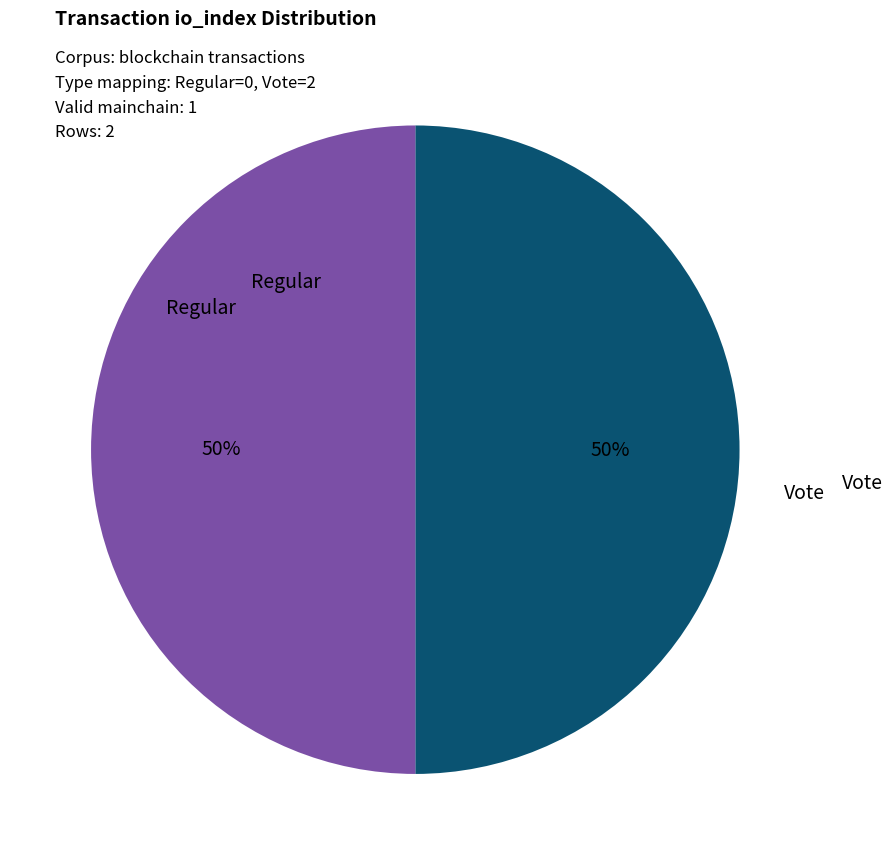

To the nearest percent, what is the average slice percentage?

50%